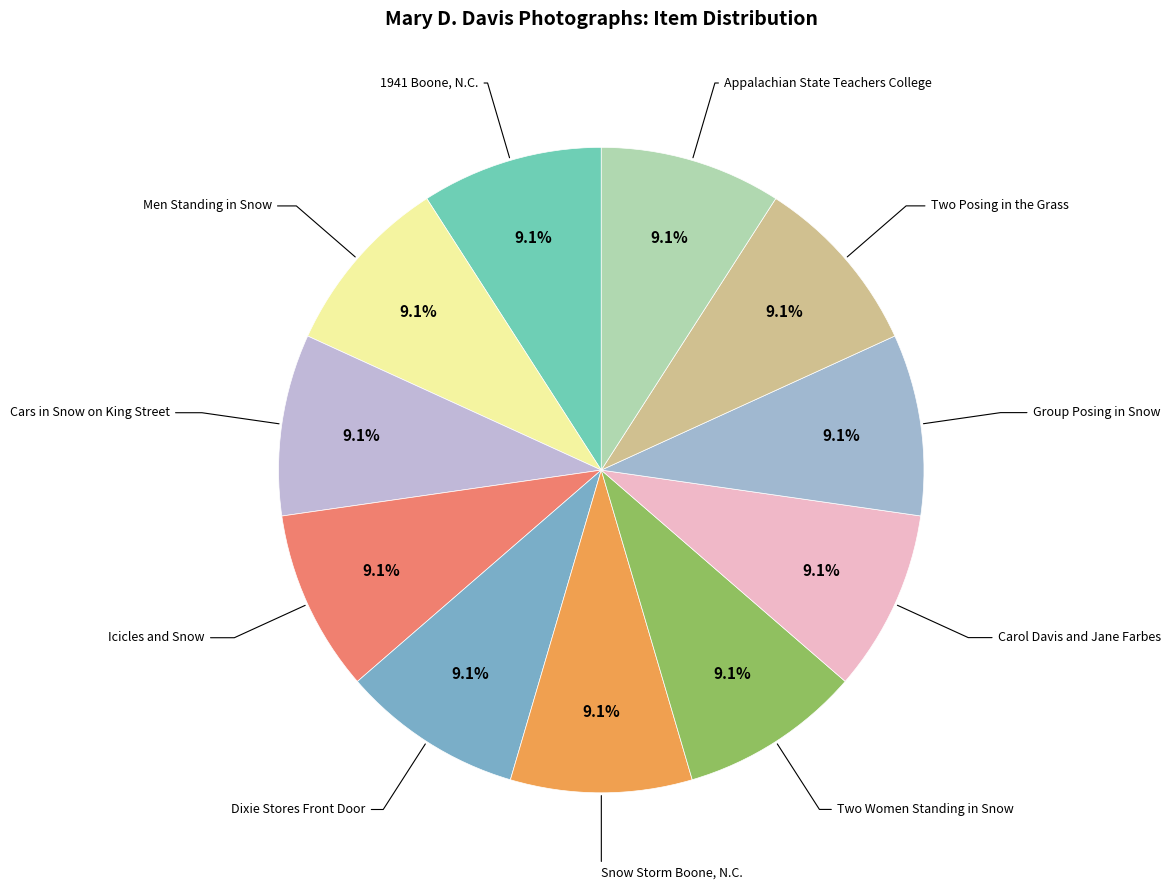

To the nearest percent, what percentage of the pie is Carol Davis and Jane Farbes?

9%